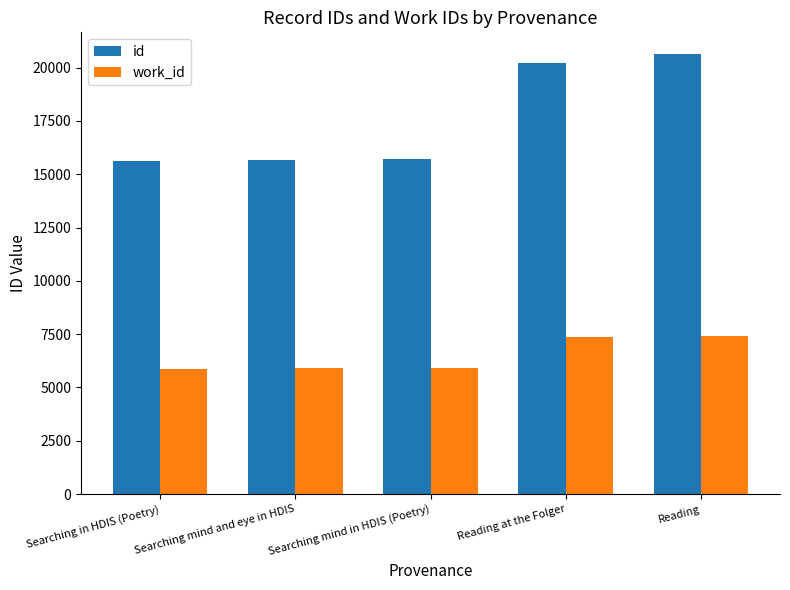

At which category is the sum across all series the highest?

Reading